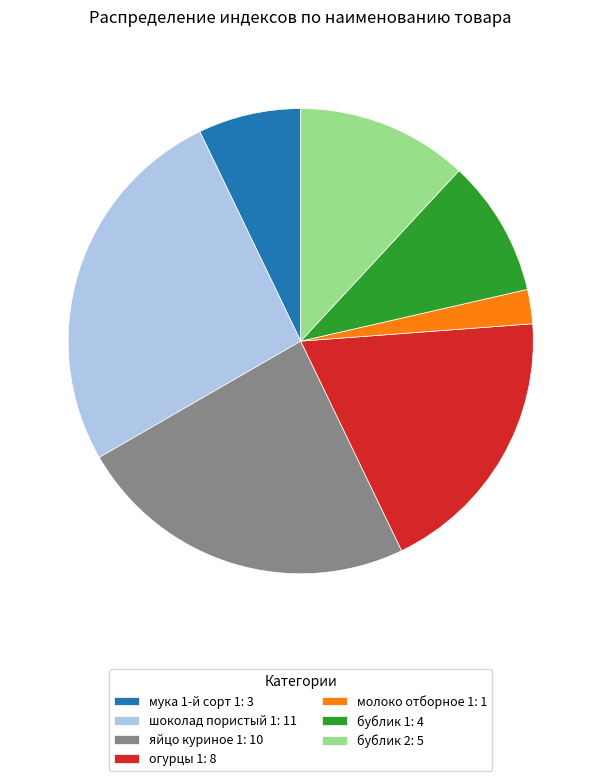

True or false: огурцы 1 accounts for 30% of the total.

False